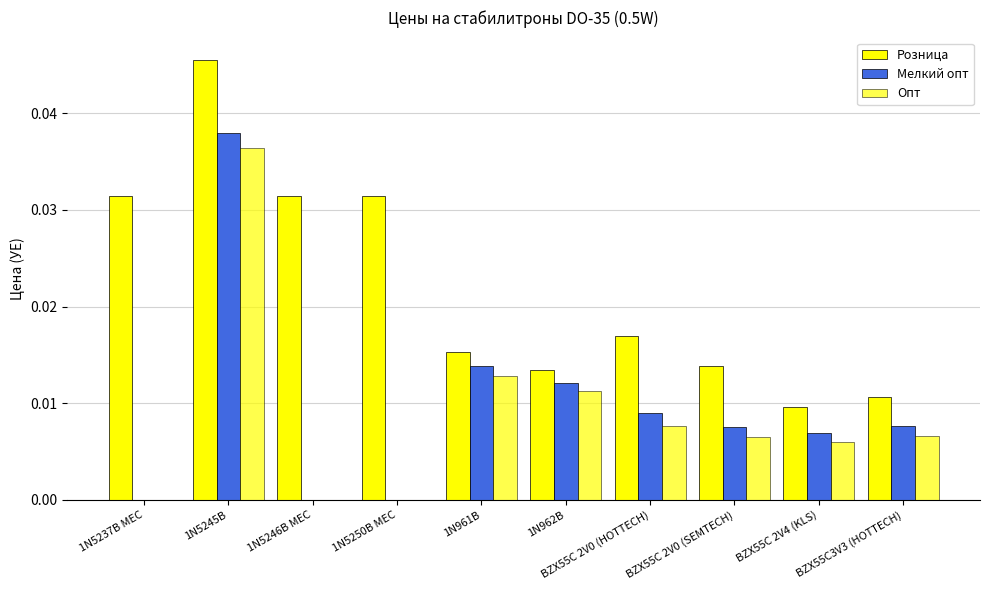

Rank the series at 1N5250B MEC from lowest to highest value.

Мелкий опт, Опт, Розница